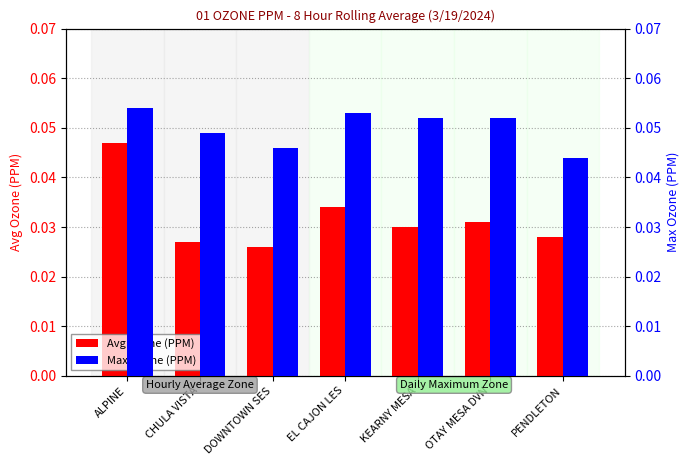

Count the Avg Ozone (PPM) values in the range 0 to 1.

7